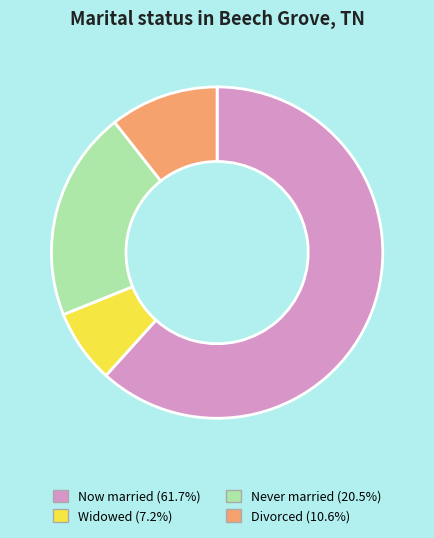

Is there any slice that represents more than half of the pie?

Yes